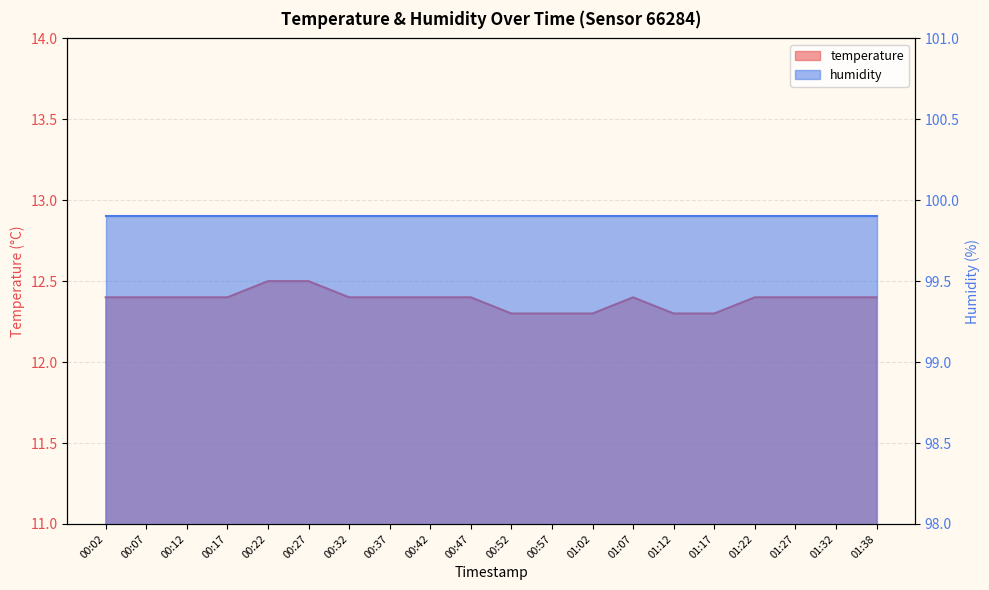

True or false: the data shows 12.4 at 00:17.

True